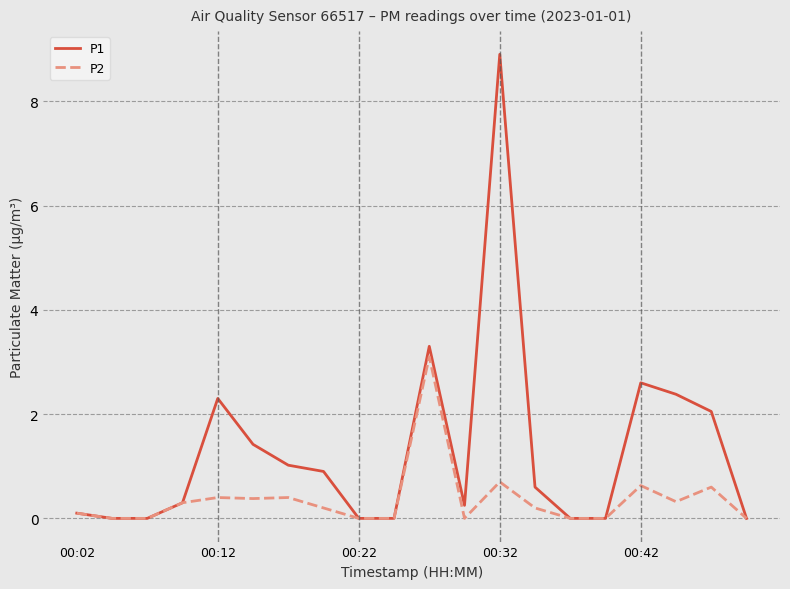

List the series in order of their overall mean, highest first.

P1, P2